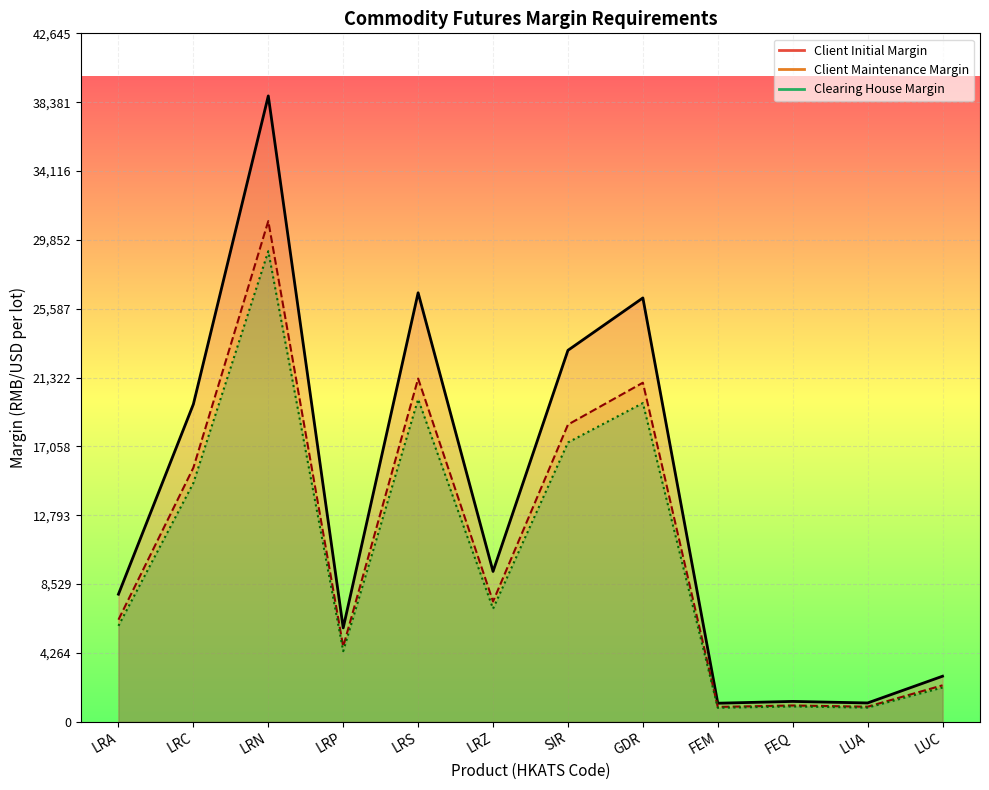

Reading left to right, what are all the values shown in this chart?

Client Initial Margin: LRA=7900	LRC=19670	LRN=38769	LRP=5812	LRS=26573	LRZ=9310	SIR=23009	GDR=26254	FEM=1147	FEQ=1258	LUA=1163	LUC=2819
Client Maintenance Margin: LRA=6320	LRC=15736	LRN=31015	LRP=4649	LRS=21258	LRZ=7448	SIR=18407	GDR=21003	FEM=917	FEQ=1006	LUA=930	LUC=2255
Clearing House Margin: LRA=5940	LRC=14790	LRN=29150	LRP=4370	LRS=19980	LRZ=7000	SIR=17300	GDR=19740	FEM=863	FEQ=946	LUA=875	LUC=2120